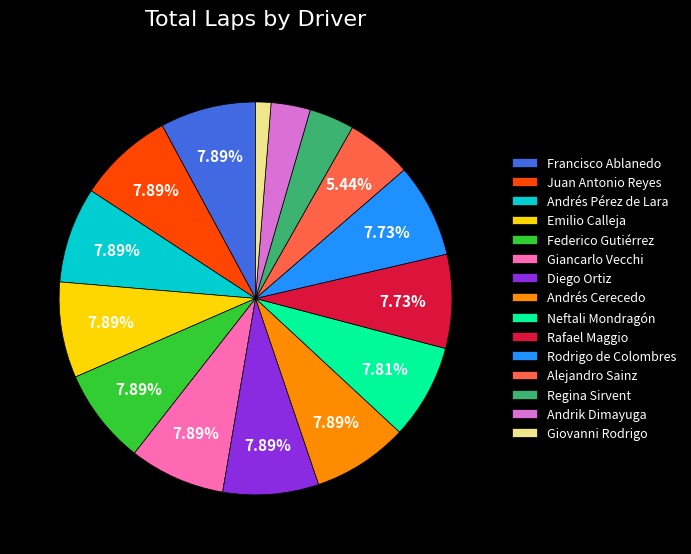

Does Diego Ortiz account for over 50% of the chart?

No